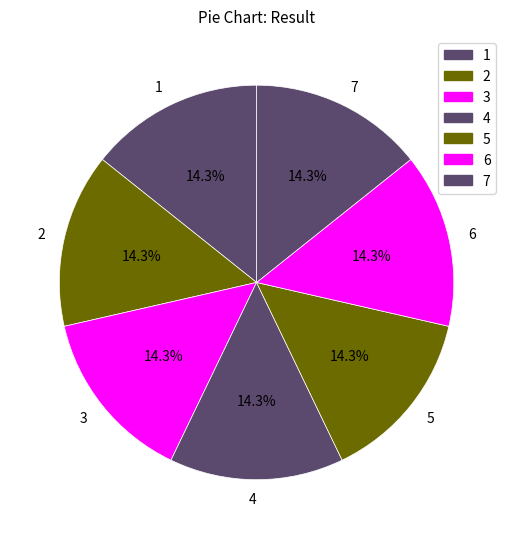

What percentage do 7 and 2 together represent?

28.6%